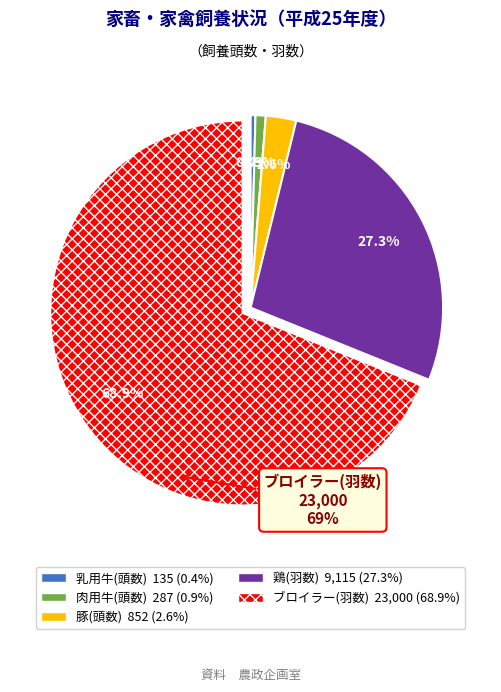

Is there any slice that represents more than half of the pie?

Yes